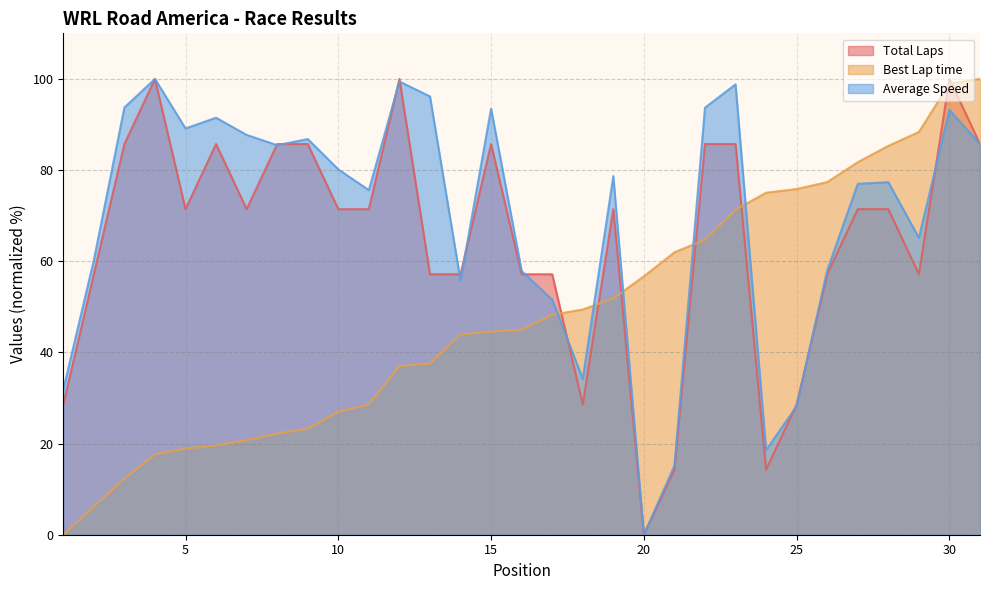

What is the difference between the Average Speed values at 6 and 22?

2.2